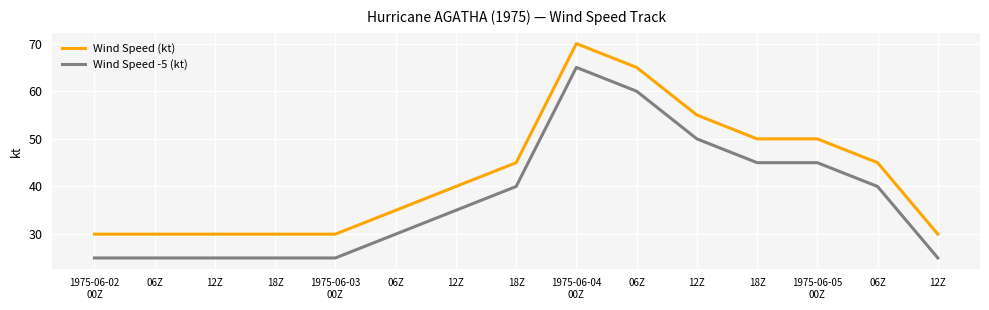

How many lines are shown in the chart?

2